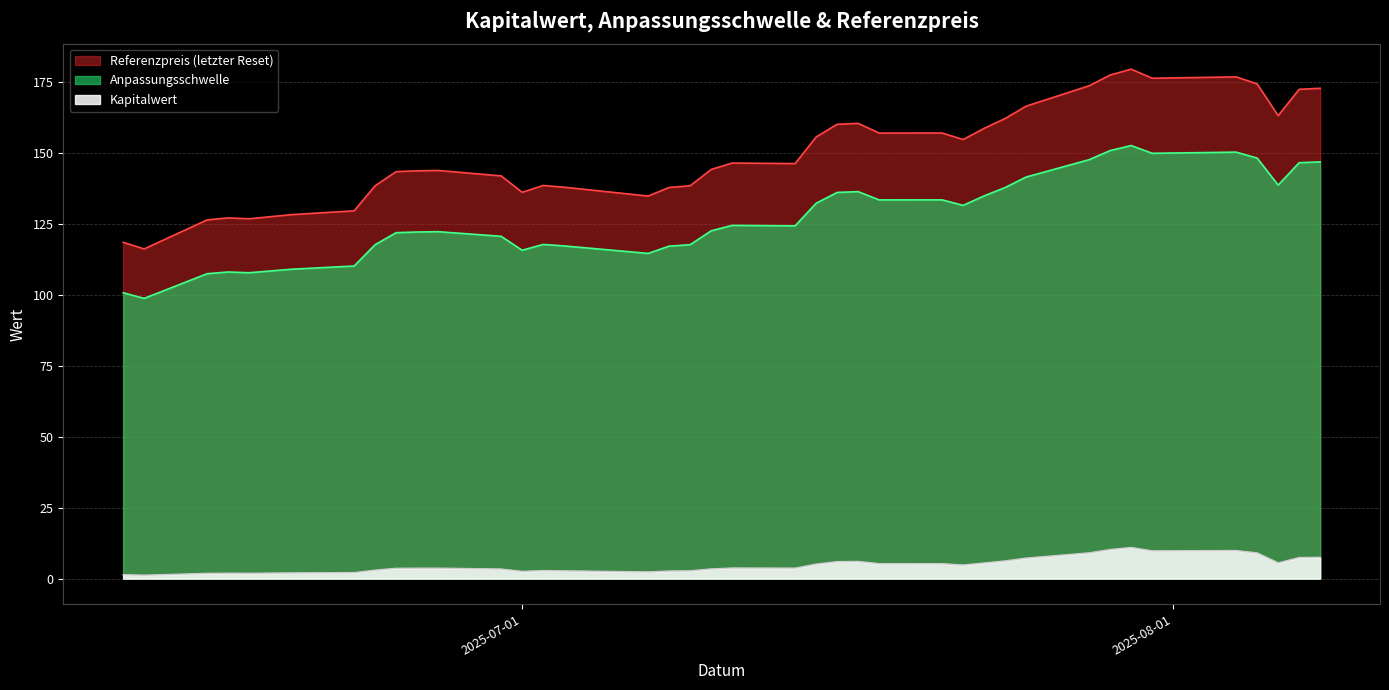

The Referenzpreis series shows 197.2 at 2025-06-18. True or false?

False